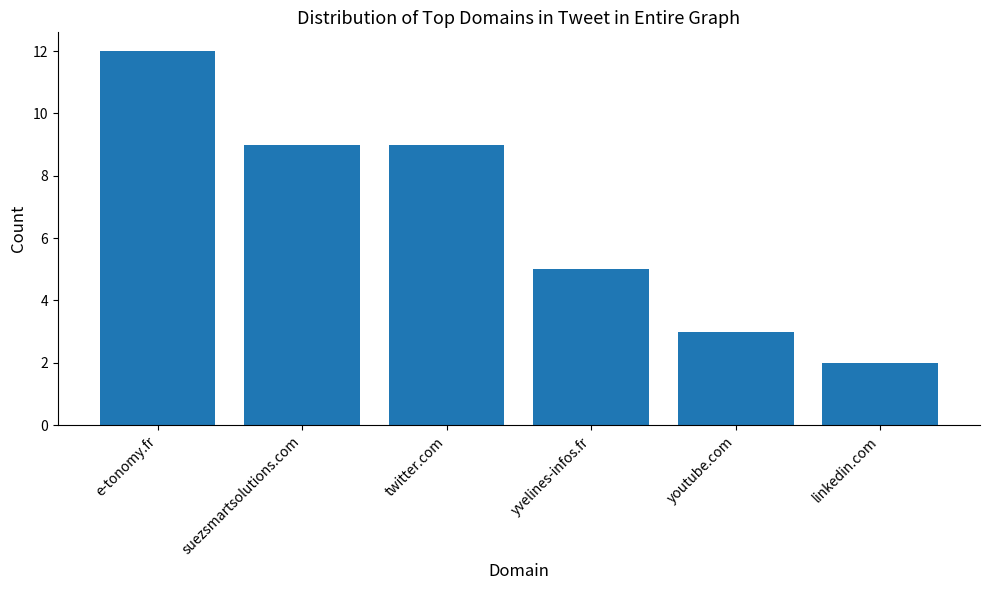

Which label corresponds to the largest value in the chart?

e-tonomy.fr